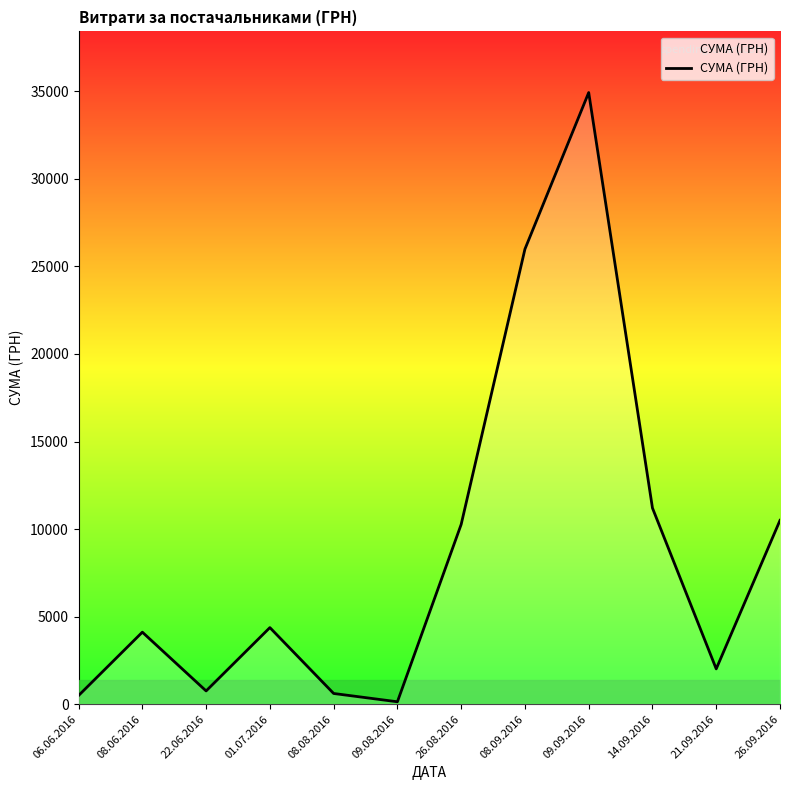

True or false: the data shows 754.0 at 22.06.2016.

True